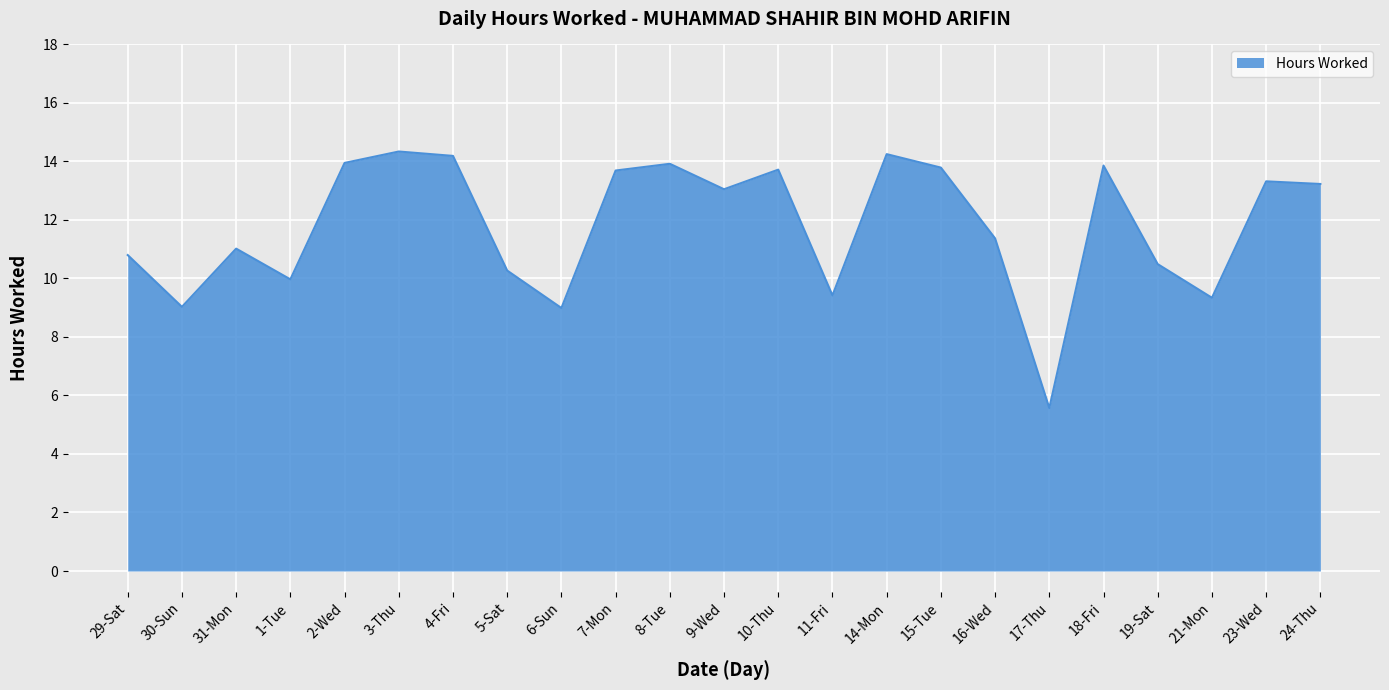

What value does the data have at 15-Tue?

13.8